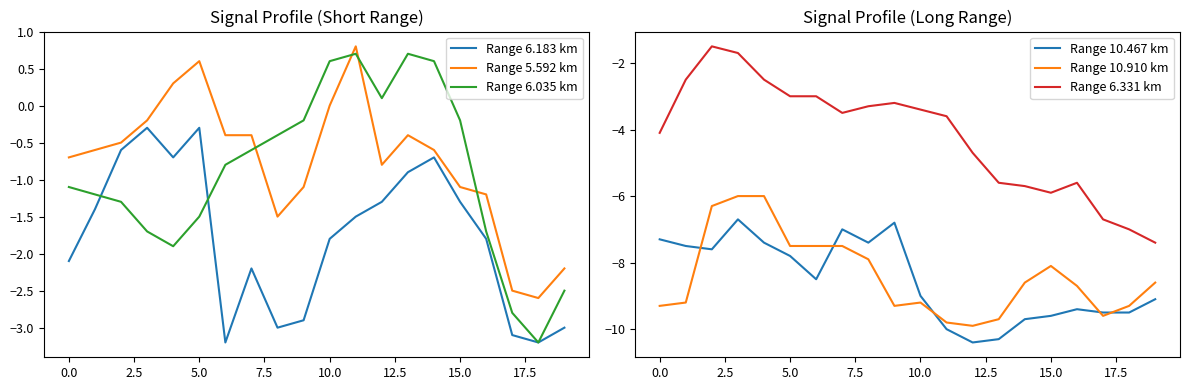

List the series in order of their peak value, highest first.

Range 5.592 km, Range 6.035 km, Range 6.183 km, Range 6.331 km, Range 10.910 km, Range 10.467 km